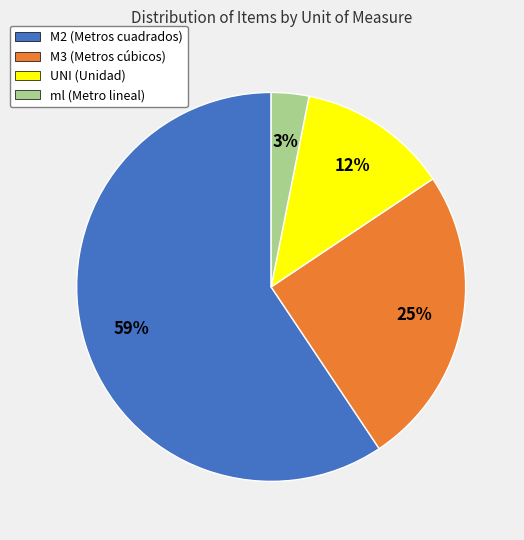

Do M3 (Metros cúbicos) and ml (Metro lineal) together represent more than half of the pie?

No